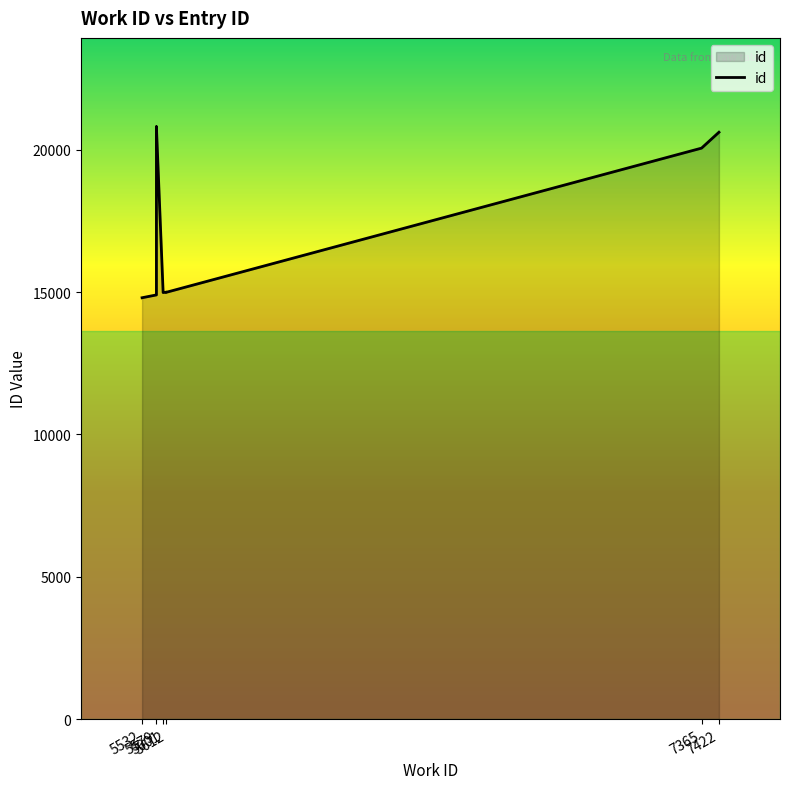

How many distinct data groups are displayed?

1